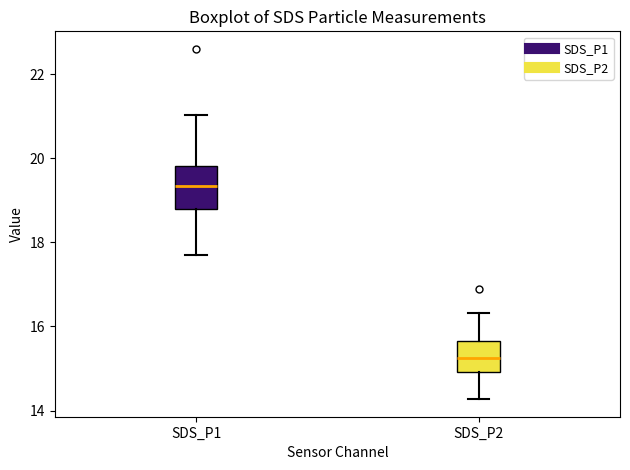

Reading left to right, transcribe this box plot: for each box, give where its median line is, the range the box spans, and where its two whiskers end, as read against the y-axis. The values are not printed on the chart, so give them approximately, as read against the axis.

SDS_P1: median 19.4, box 18.8 to 19.8, whiskers 17.8 to 21.0
SDS_P2: median 15.2, box 15.0 to 15.6, whiskers 14.2 to 16.4